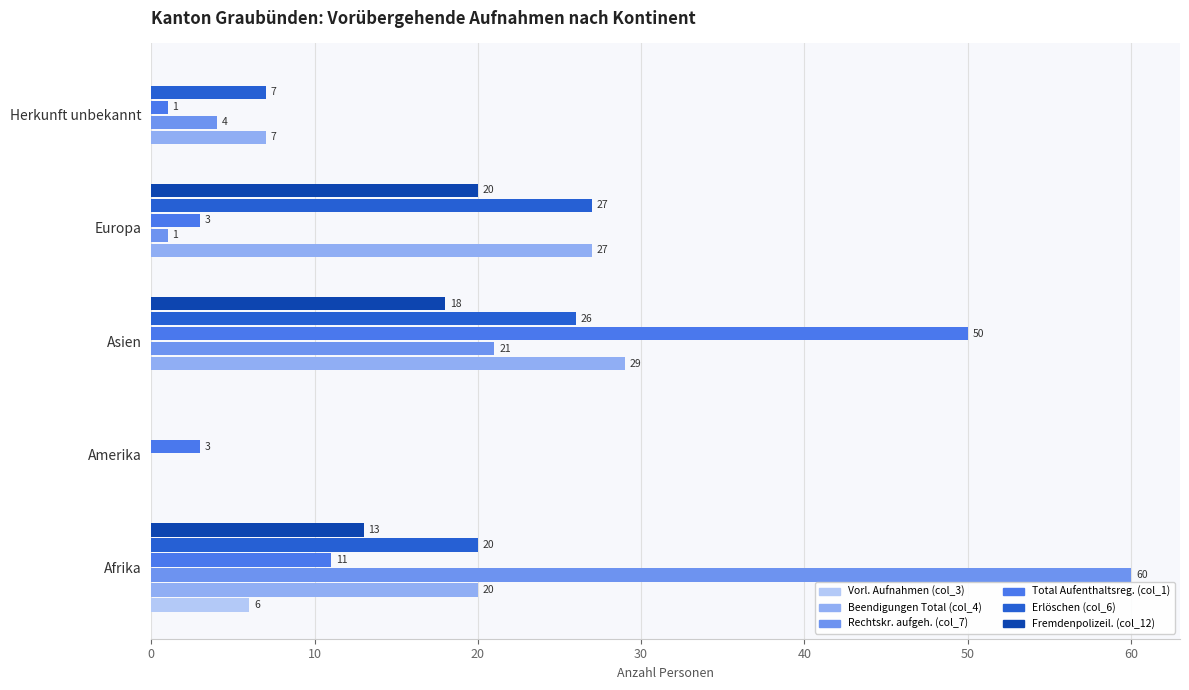

What is the maximum value shown in the chart?

60